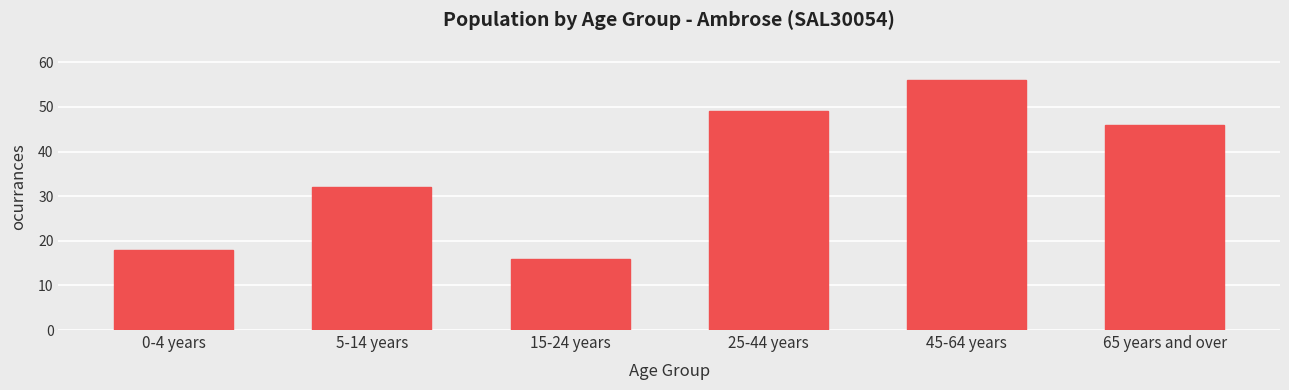

Reading right to left, extract all data points from this chart.

65 years and over=46	45-64 years=56	25-44 years=49	15-24 years=16	5-14 years=32	0-4 years=18